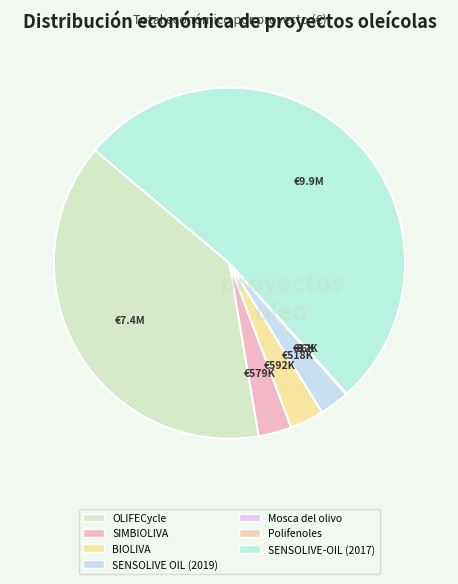

To the nearest percent, what is the combined percentage of OLIFECycle and Polifenoles?

39%